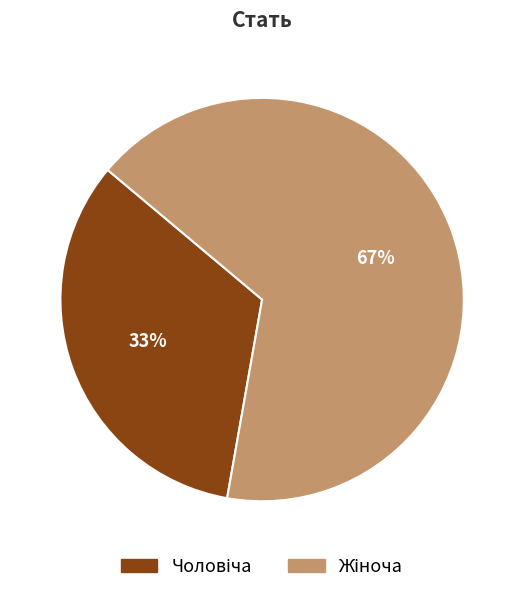

Is there any slice that represents more than half of the pie?

Yes